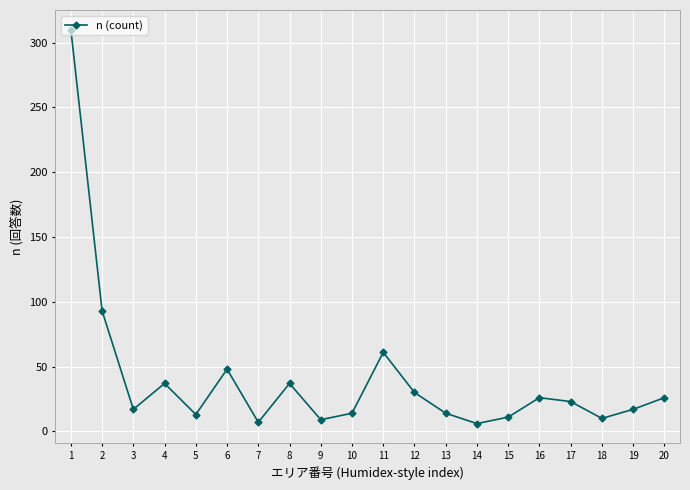

True or false: there are more than 2 points higher than both neighbors.

True